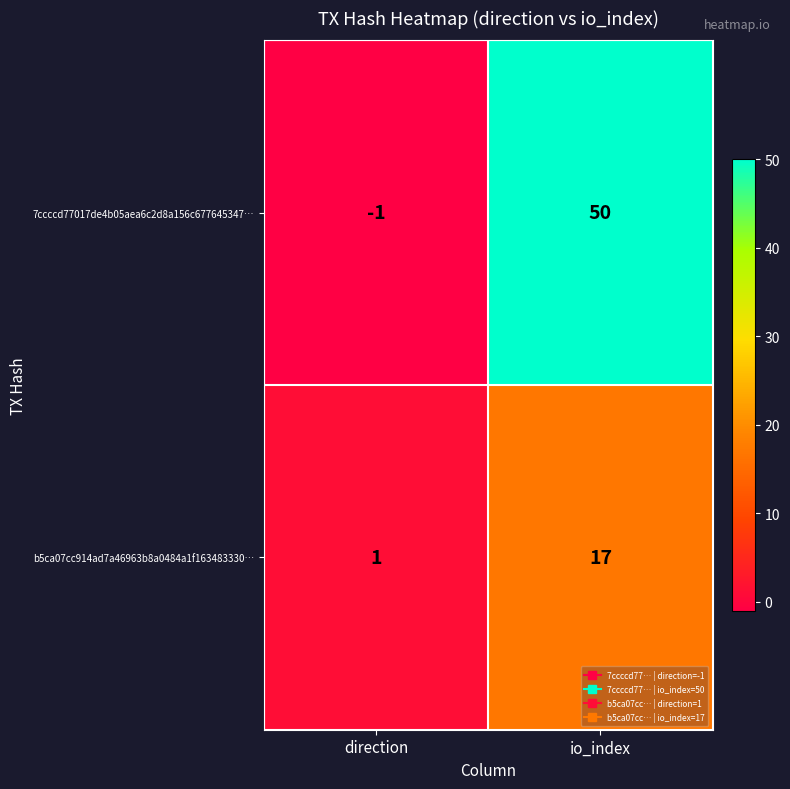

At which label does b5ca07cc914ad7a46963b8a0484a1f163483330… reach its peak?

io_index